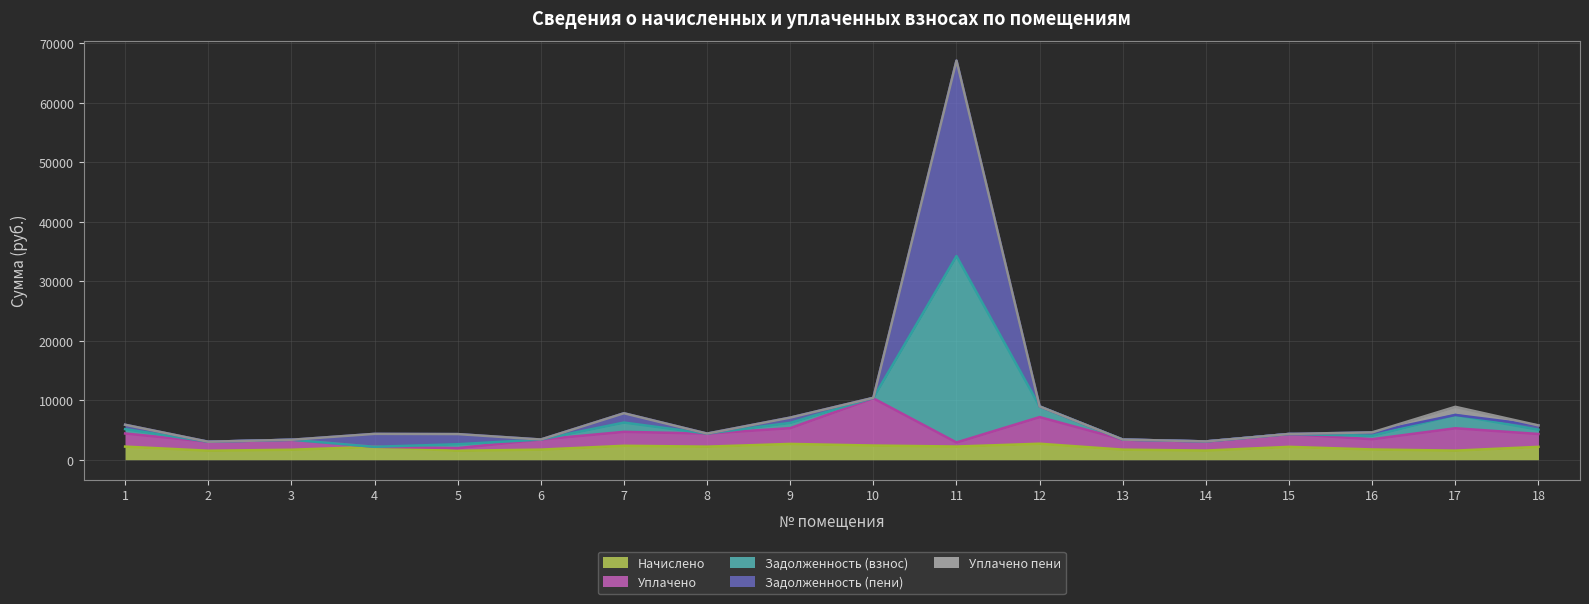

What is the lowest value of the Начислено series?

1503.1